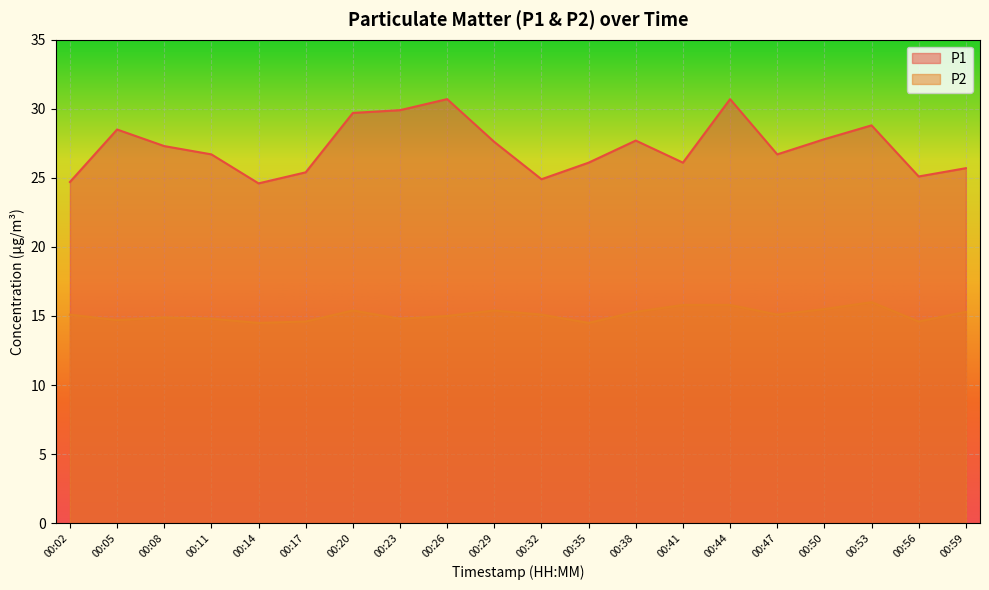

What is the value of the P2 point at the 15th from the left?

15.8